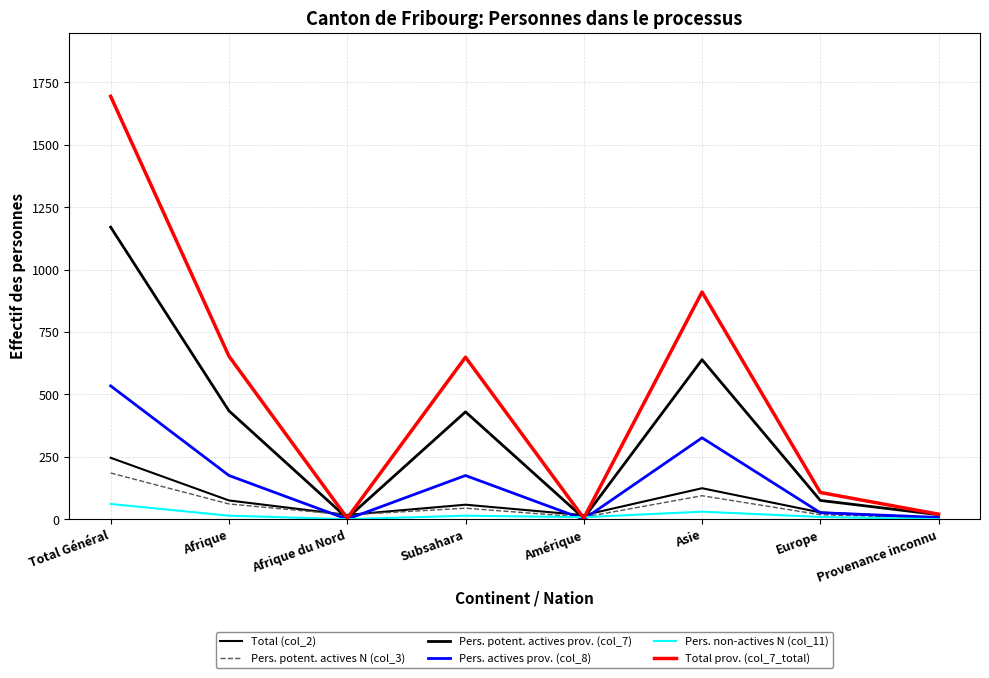

Where does the Pers. potent. actives prov. (col_7) series first go above 430?

Total Général